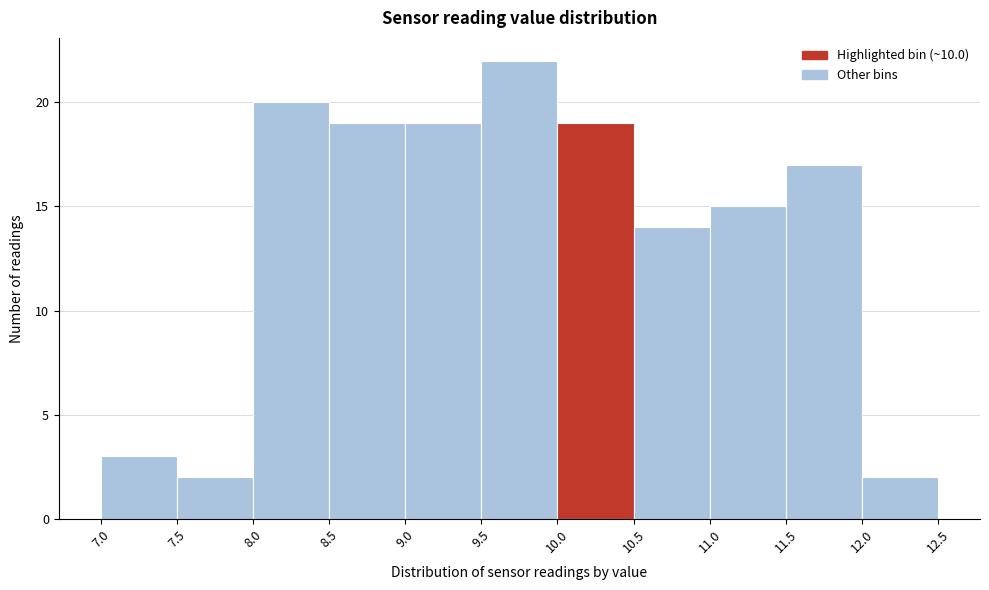

What is the height of the bar covering 8.0 to 8.5 on the x-axis? The values are not printed on the chart, so give them approximately, as read against the axis.

20